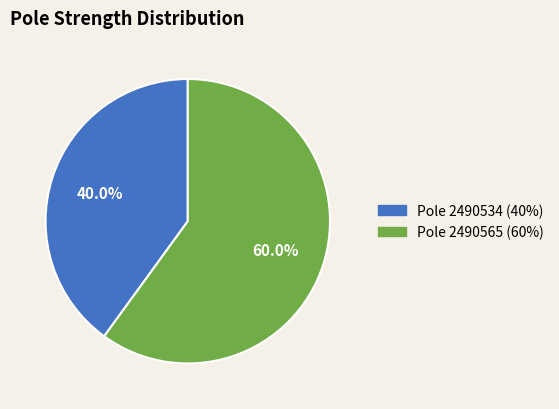

Is there any slice that represents more than half of the pie?

Yes